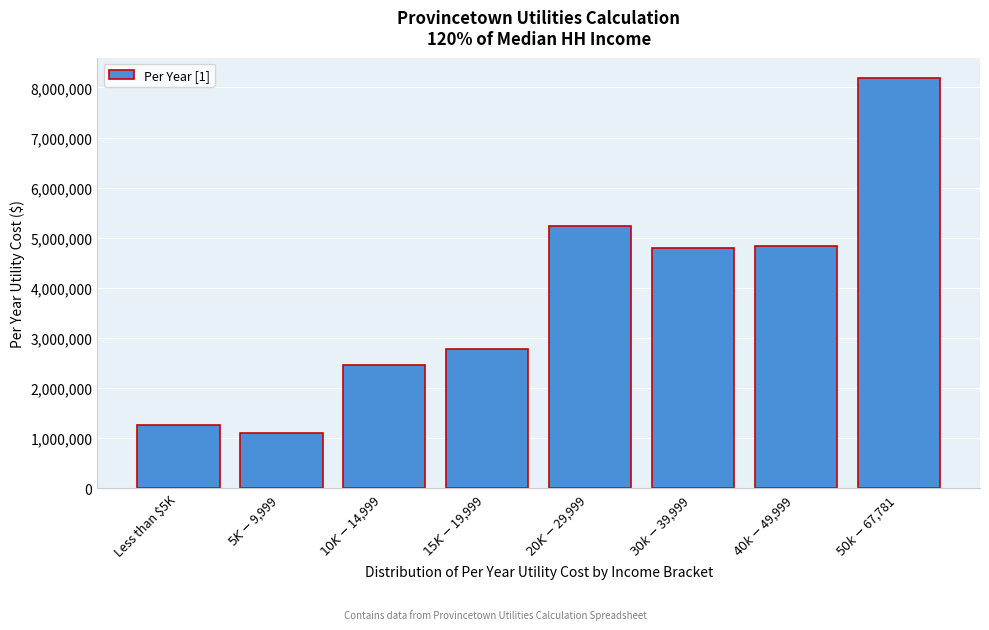

What is the difference between the second highest and second lowest values?

3963714.0